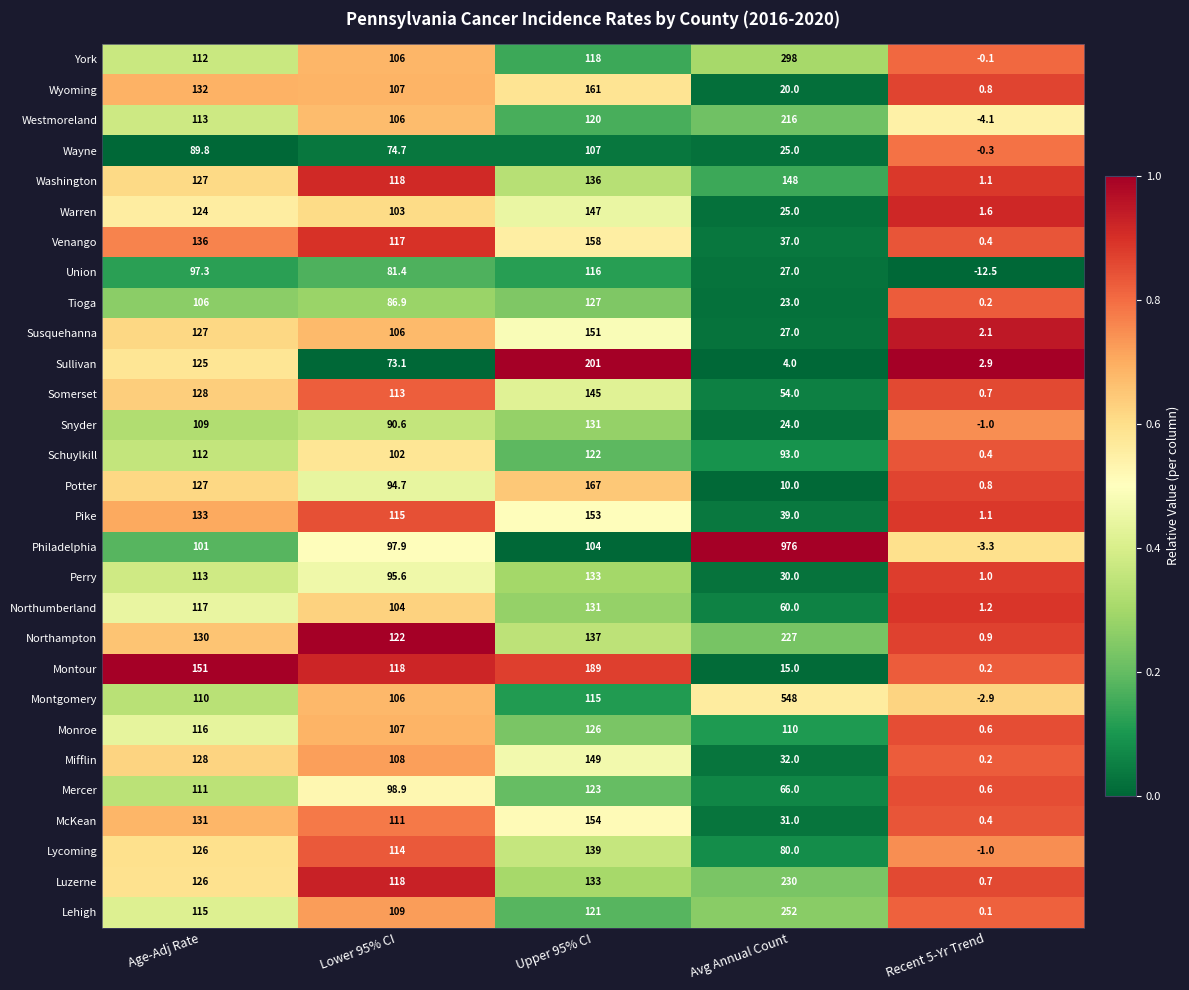

Is it true that Northumberland equals 172.9 at Age-Adj Rate?

False